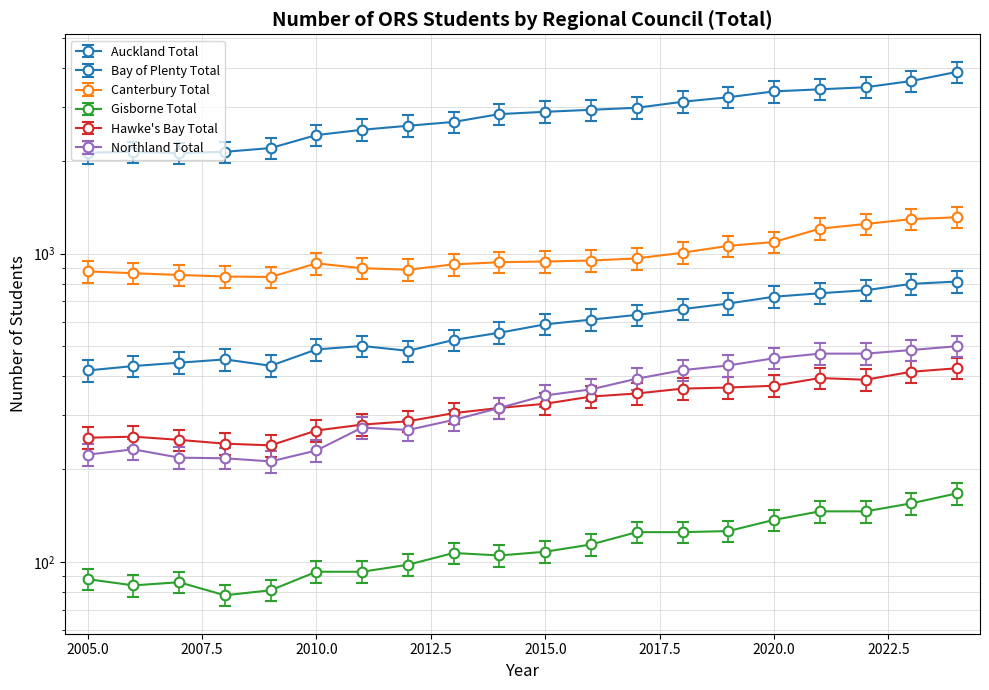

Does the chart display data point markers on the line(s)?

Yes